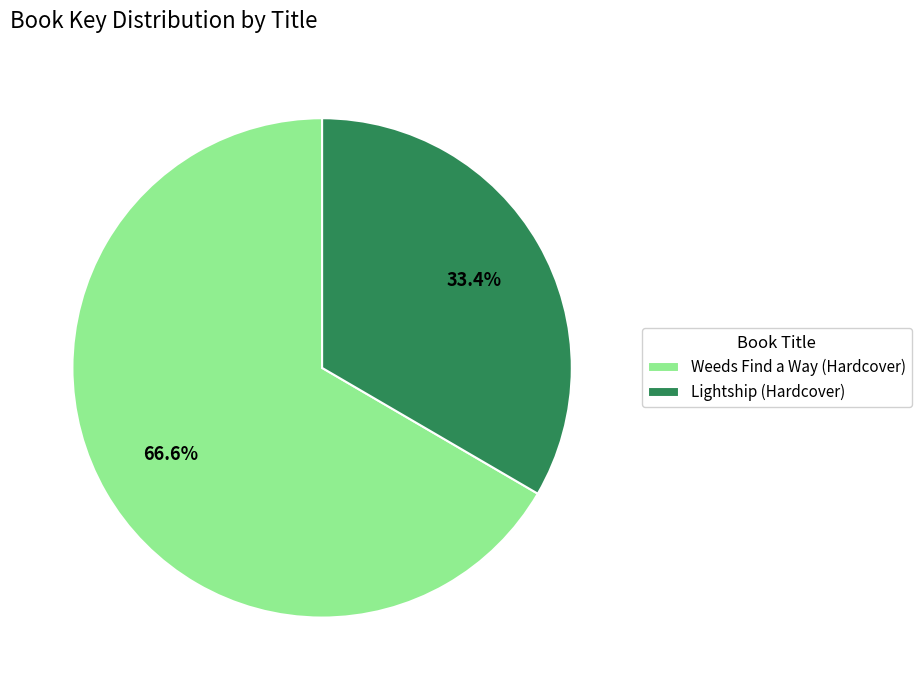

What is the ratio of the value at Lightship (Hardcover) to the value at Weeds Find a Way (Hardcover)?

0.5